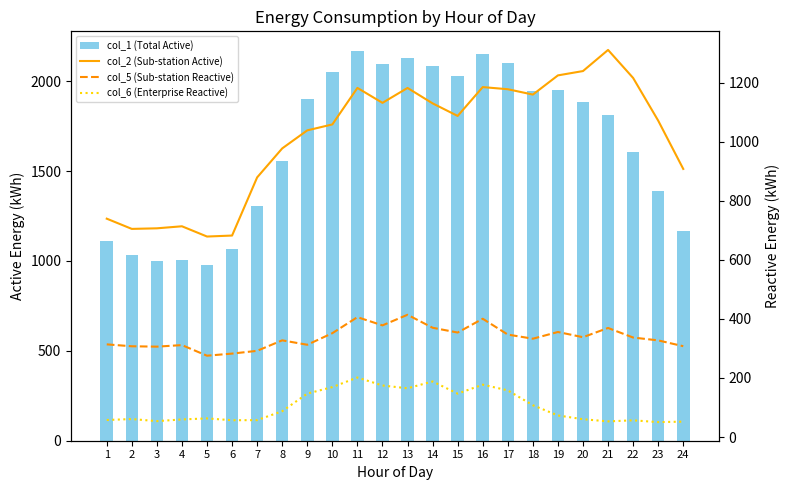

The col_5 (Sub-station Reactive) series shows 137.7 at 9. True or false?

False